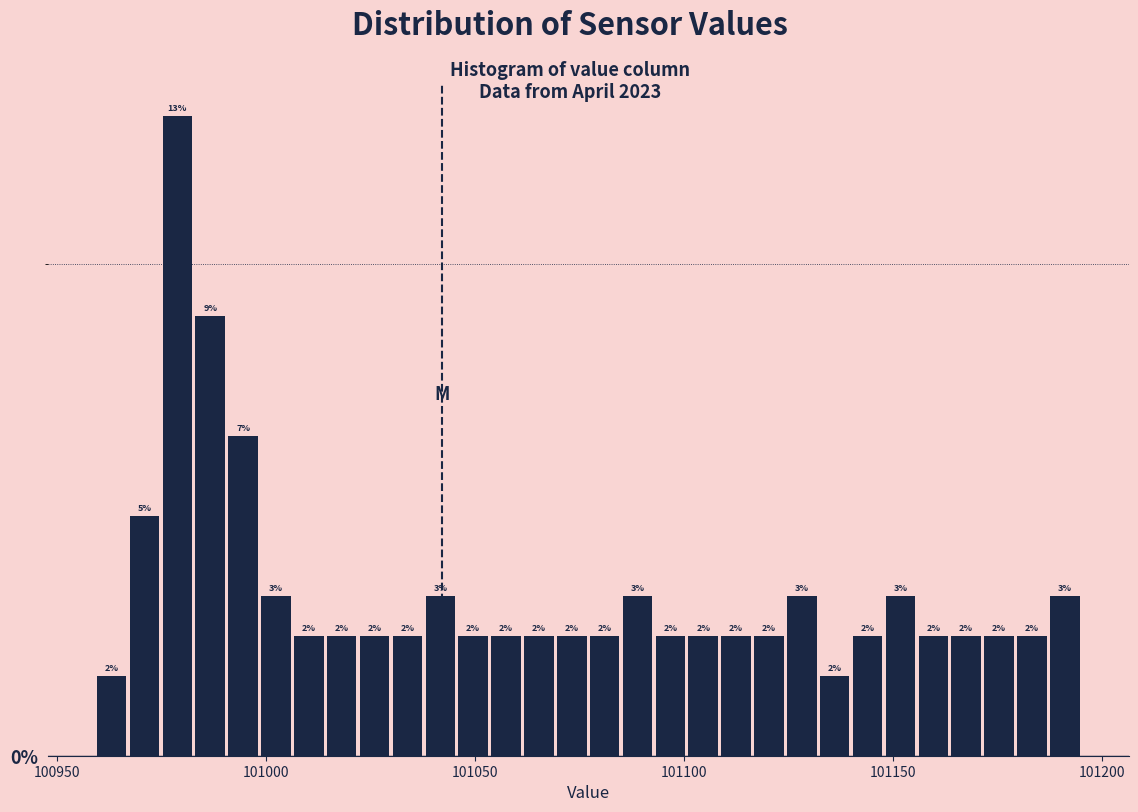

Read against the x-axis, roughly where is the centre of the tallest bar?

100980